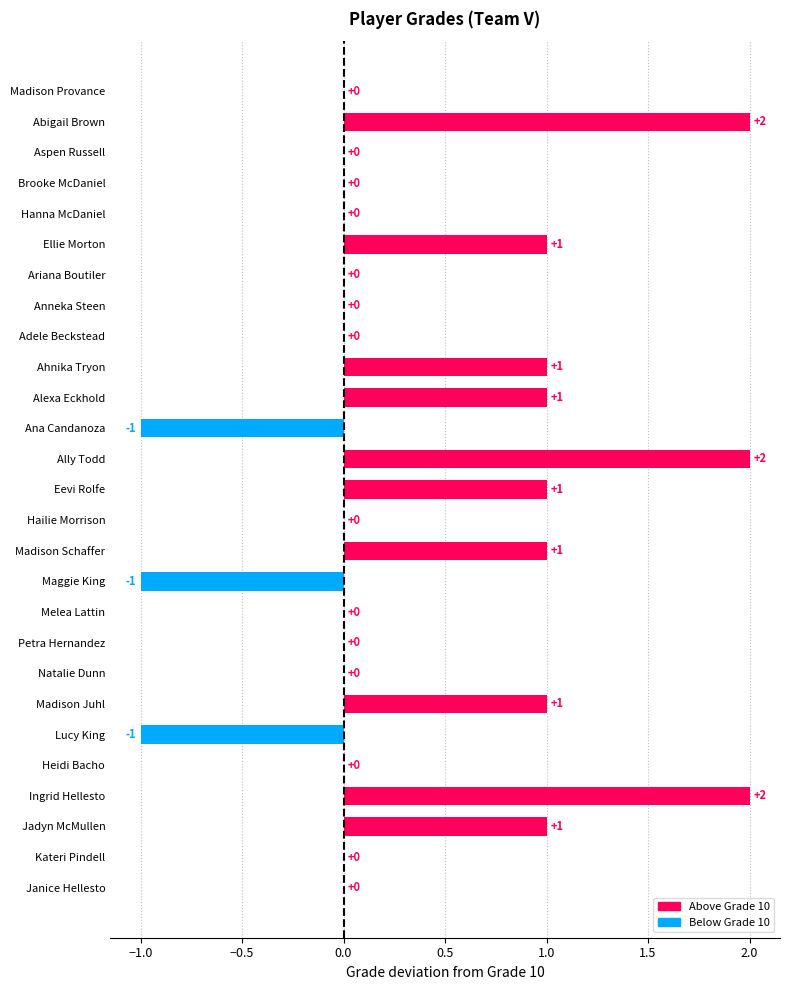

What is the sum of all values?

10